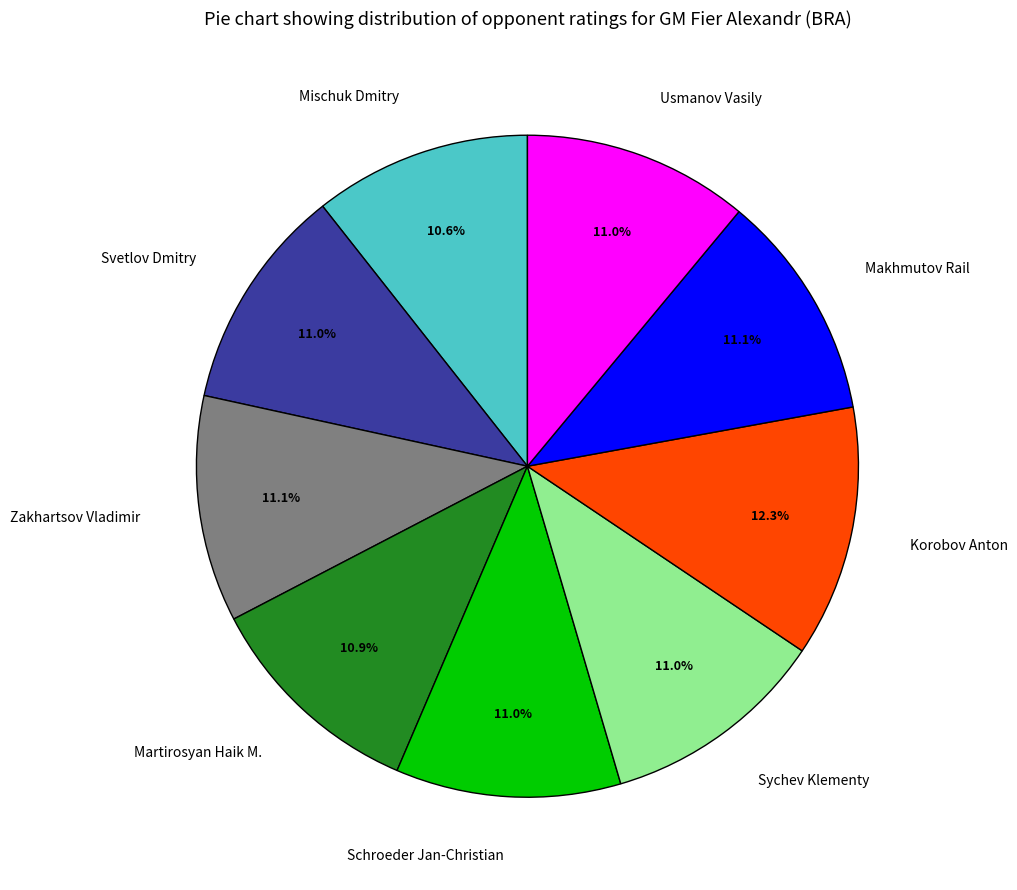

True or false: Makhmutov Rail accounts for 11% of the total.

True